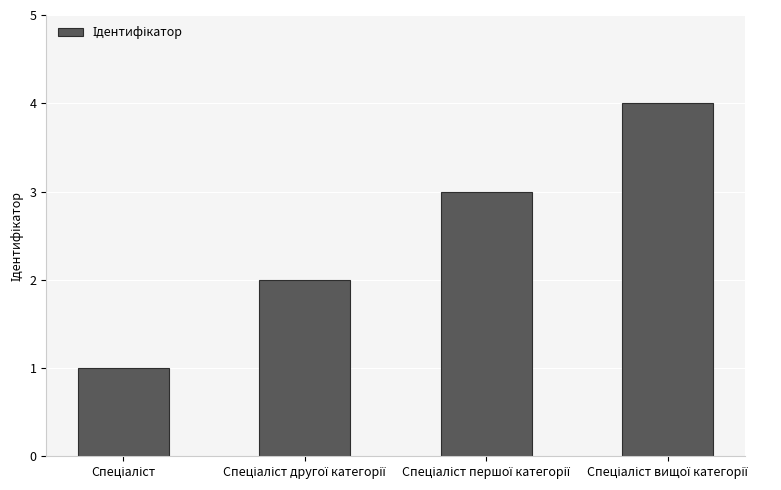

What is the value of the 2nd bar from the left?

2